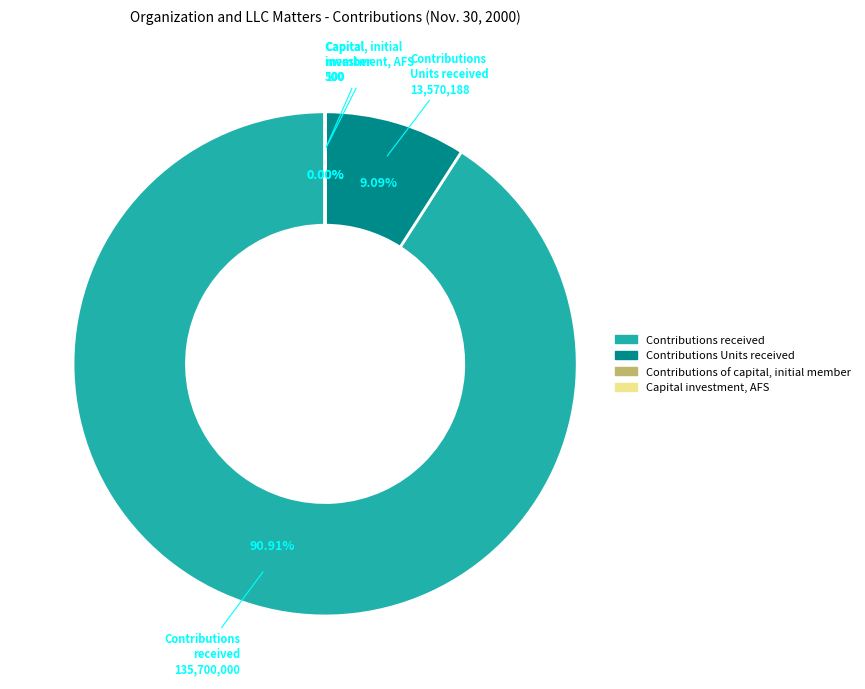

The Contributions Units received slice represents 1% of the pie. True or false?

False